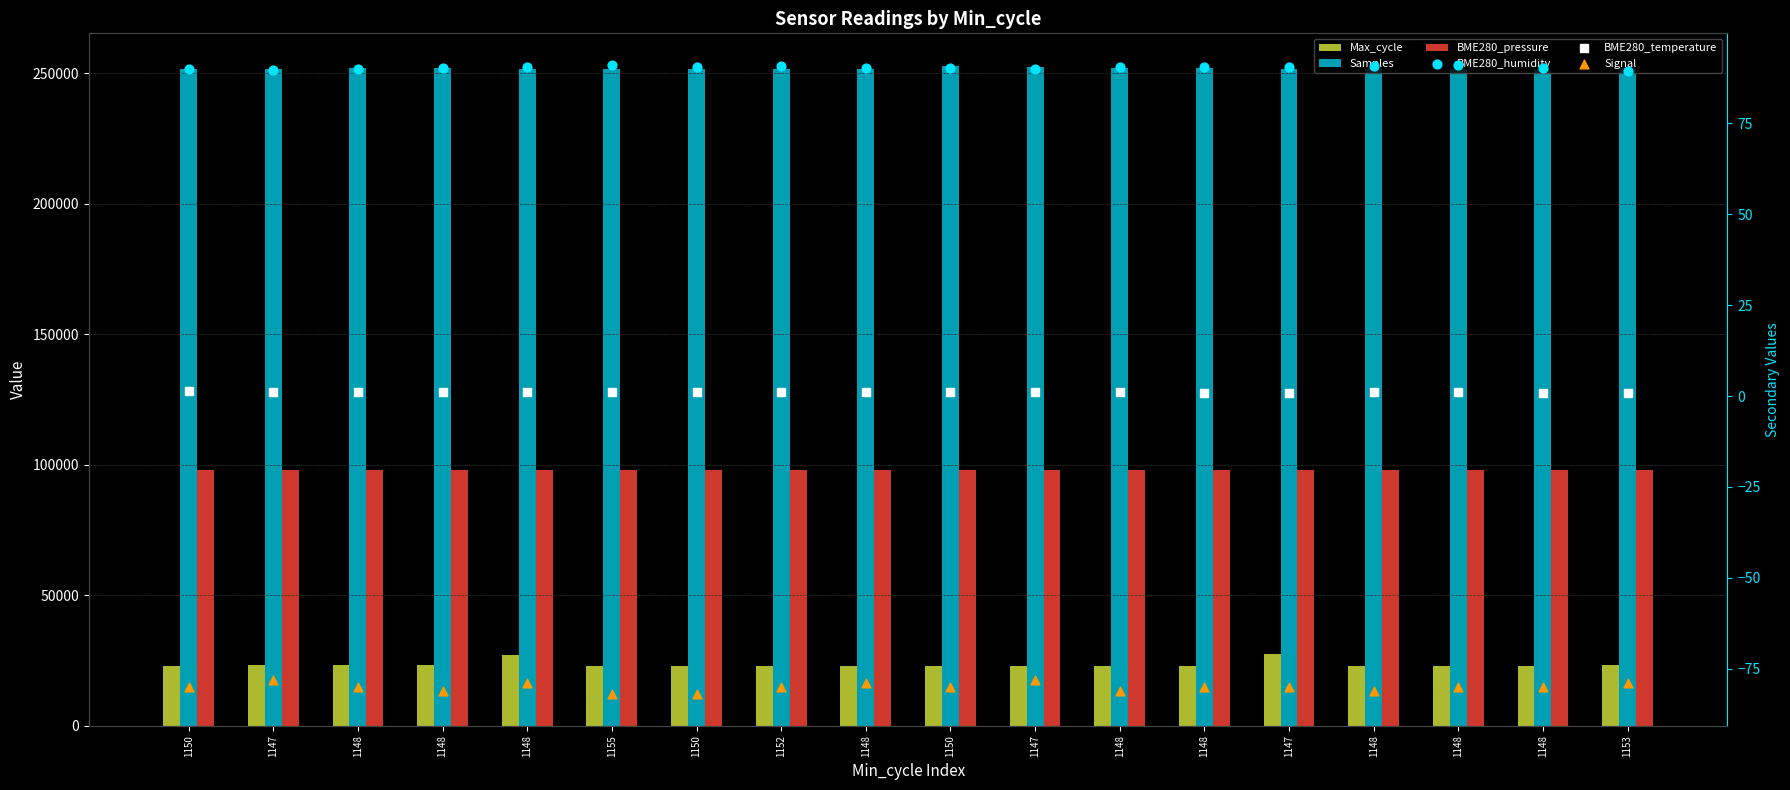

Which series contains the highest Y value?

Samples